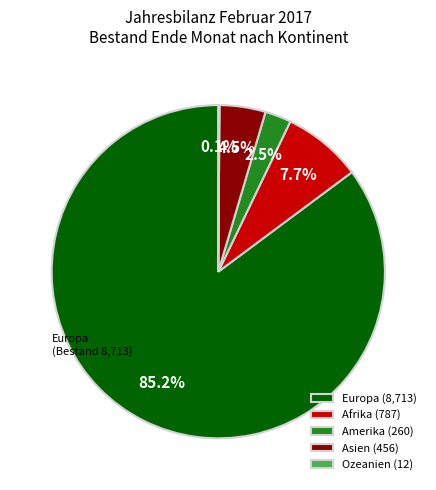

Does Amerika account for over 50% of the chart?

No